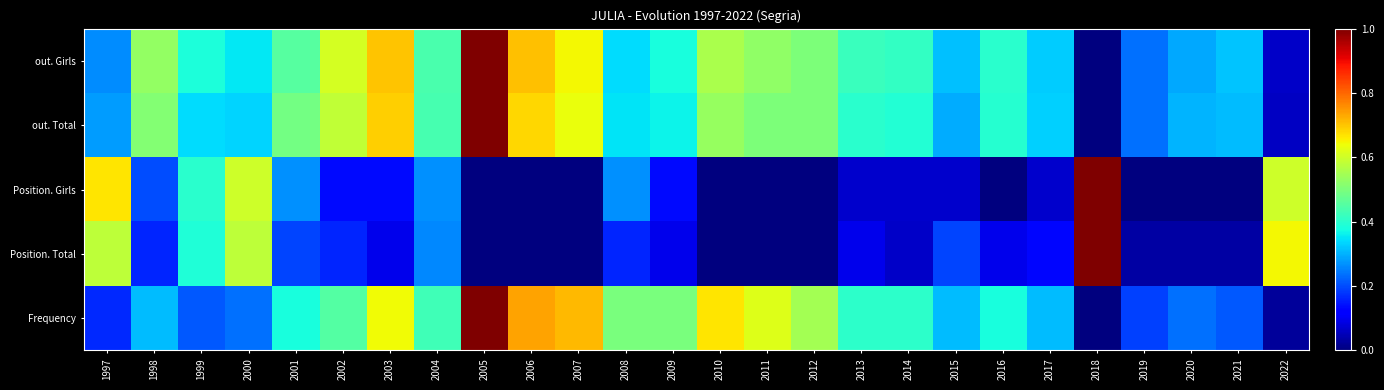

Reading right to left, transcribe all the data shown in this chart.

Frequency: 2022=0.0	2021=0.2	2020=0.2	2019=0.2	2018=0.0	2017=0.3	2016=0.4	2015=0.3	2014=0.4	2013=0.4	2012=0.5	2011=0.6	2010=0.7	2009=0.5	2008=0.5	2007=0.7	2006=0.7	2005=1.0	2004=0.4	2003=0.6	2002=0.5	2001=0.4	2000=0.2	1999=0.2	1998=0.3	1997=0.2
Position. Total: 2022=0.6	2021=0.0	2020=0.0	2019=0.0	2018=1.0	2017=0.1	2016=0.1	2015=0.2	2014=0.1	2013=0.1	2012=0.0	2011=0.0	2010=0.0	2009=0.1	2008=0.2	2007=0.0	2006=0.0	2005=0.0	2004=0.3	2003=0.1	2002=0.2	2001=0.2	2000=0.6	1999=0.4	1998=0.2	1997=0.6
Position. Girls: 2022=0.6	2021=0.0	2020=0.0	2019=0.0	2018=1.0	2017=0.1	2016=0.0	2015=0.1	2014=0.1	2013=0.1	2012=0.0	2011=0.0	2010=0.0	2009=0.1	2008=0.3	2007=0.0	2006=0.0	2005=0.0	2004=0.3	2003=0.1	2002=0.1	2001=0.3	2000=0.6	1999=0.4	1998=0.2	1997=0.7
out. Total: 2022=0.1	2021=0.3	2020=0.3	2019=0.2	2018=0.0	2017=0.3	2016=0.4	2015=0.3	2014=0.4	2013=0.4	2012=0.5	2011=0.5	2010=0.5	2009=0.4	2008=0.3	2007=0.6	2006=0.7	2005=1.0	2004=0.4	2003=0.7	2002=0.6	2001=0.5	2000=0.3	1999=0.3	1998=0.5	1997=0.3
out. Girls: 2022=0.1	2021=0.3	2020=0.3	2019=0.2	2018=0.0	2017=0.3	2016=0.4	2015=0.3	2014=0.4	2013=0.4	2012=0.5	2011=0.5	2010=0.6	2009=0.4	2008=0.3	2007=0.6	2006=0.7	2005=1.0	2004=0.4	2003=0.7	2002=0.6	2001=0.5	2000=0.4	1999=0.4	1998=0.5	1997=0.3